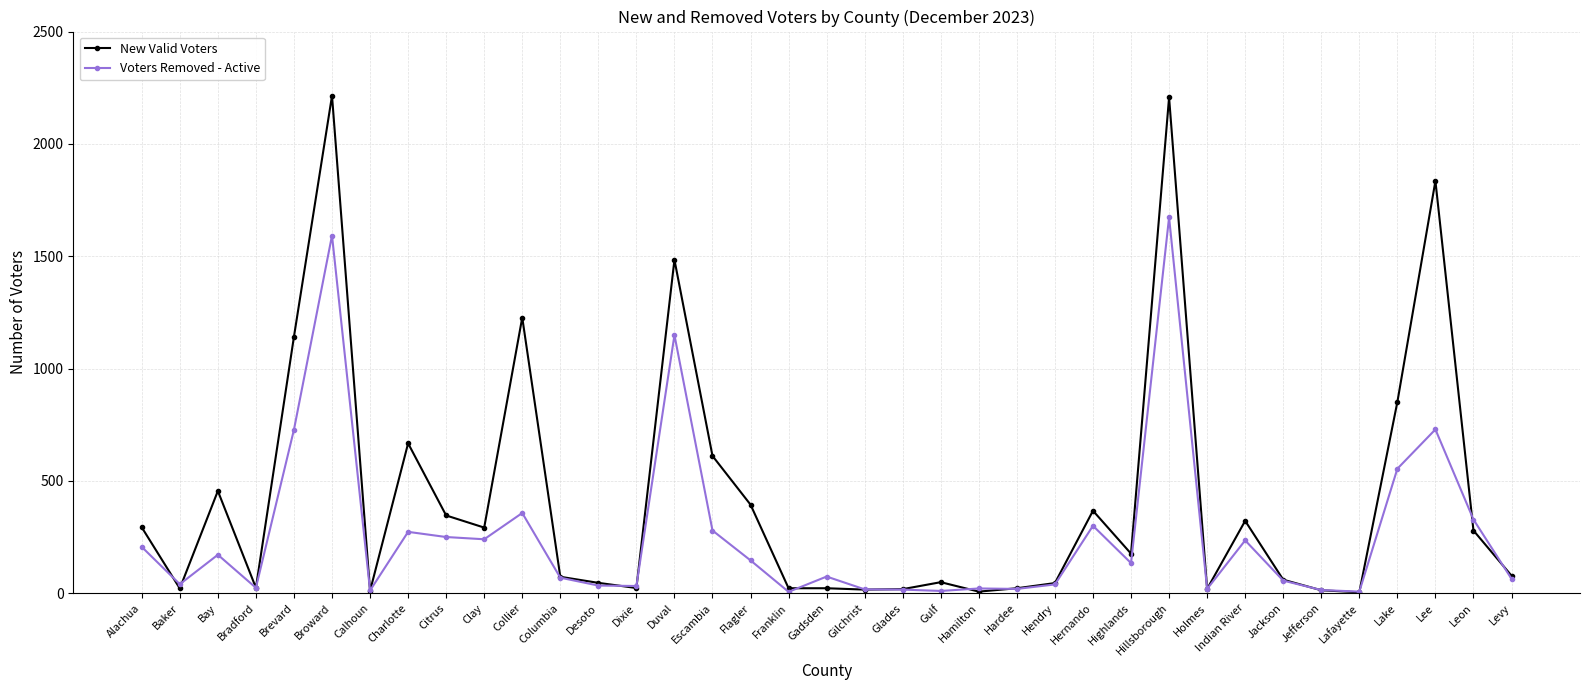

List the series in order of their overall mean, highest first.

New Valid Voters, Voters Removed - Active